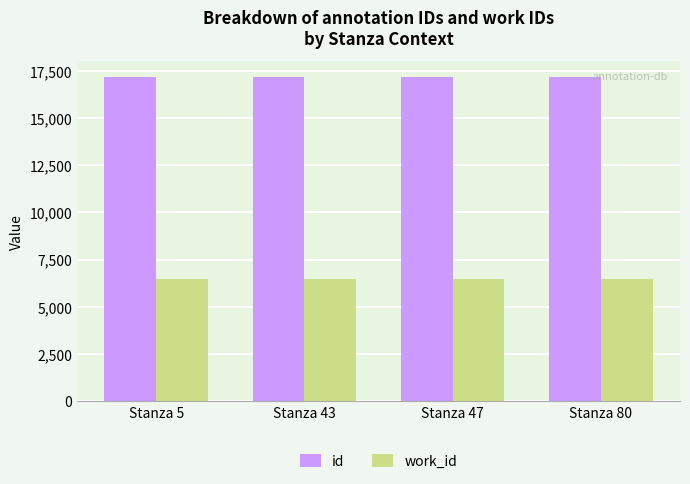

How many series are shown in this chart?

2